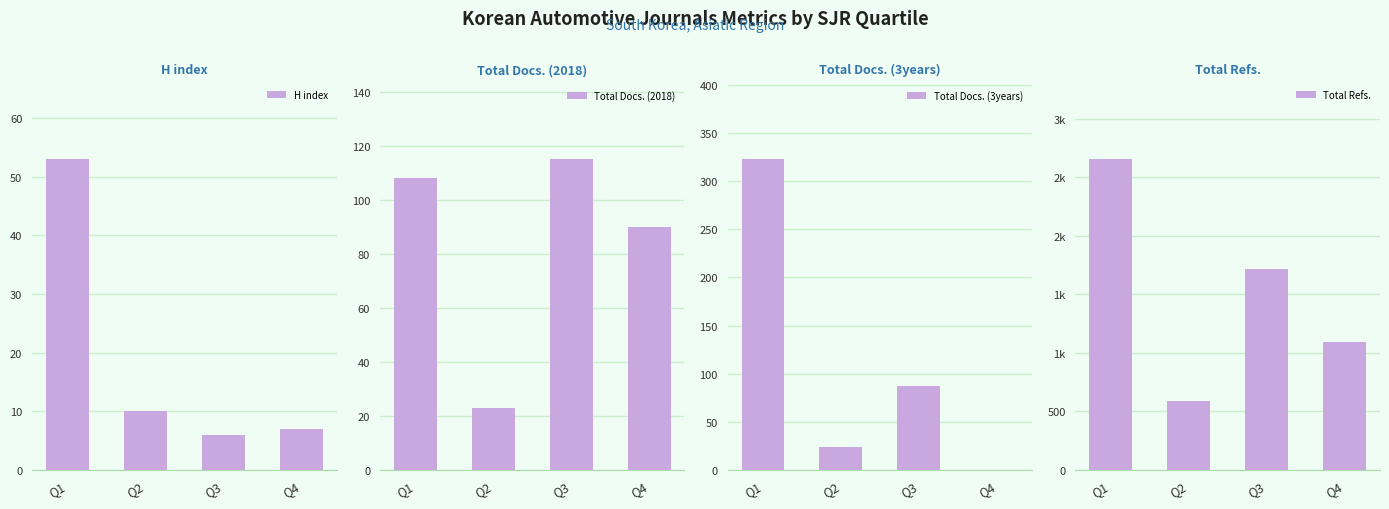

What is the total value across all series at Q4?

1185